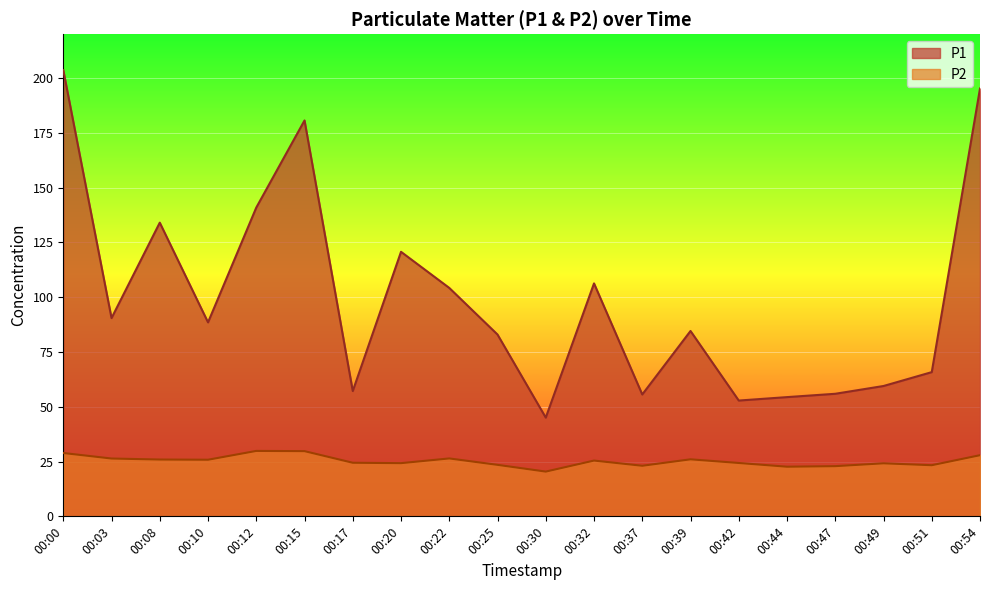

Which series has the largest total across all categories?

P1